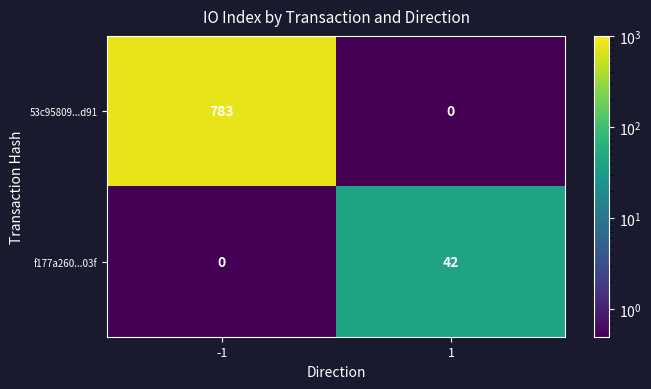

How many categories are shown in the chart?

2